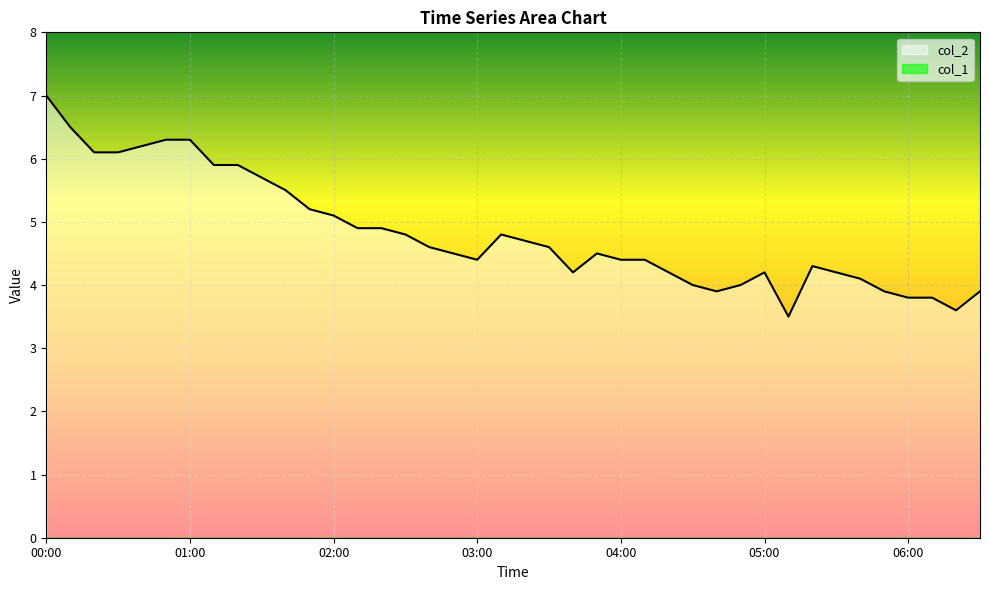

What is the label of the 29th point from the right?

01:50